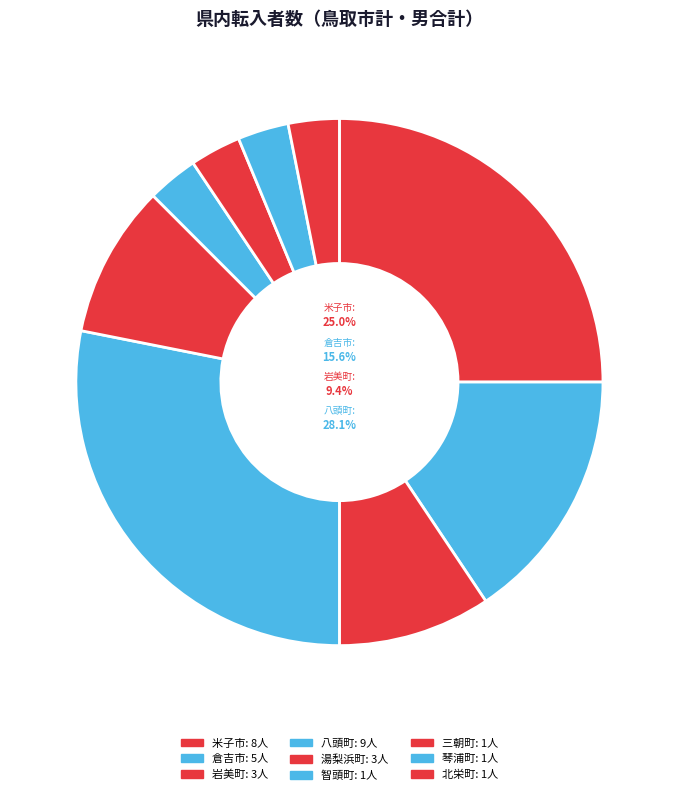

Which category has the biggest portion of the pie?

八頭町